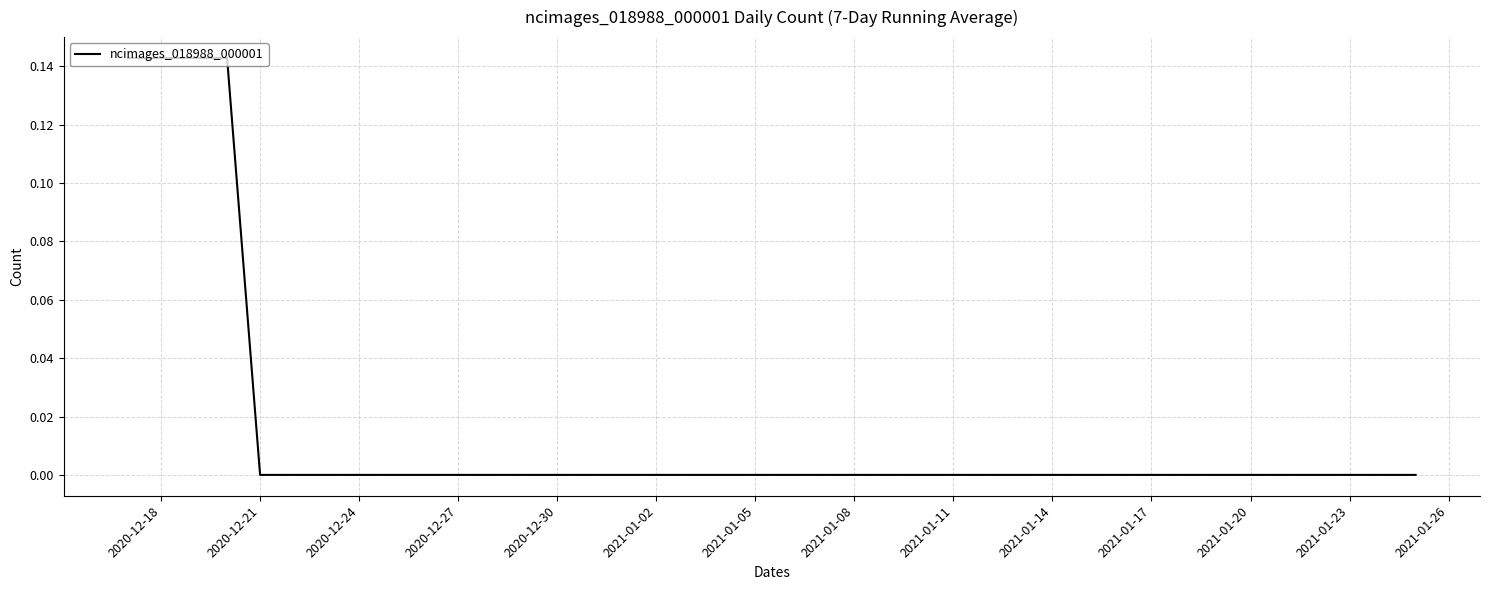

How many lines are shown in the chart?

1